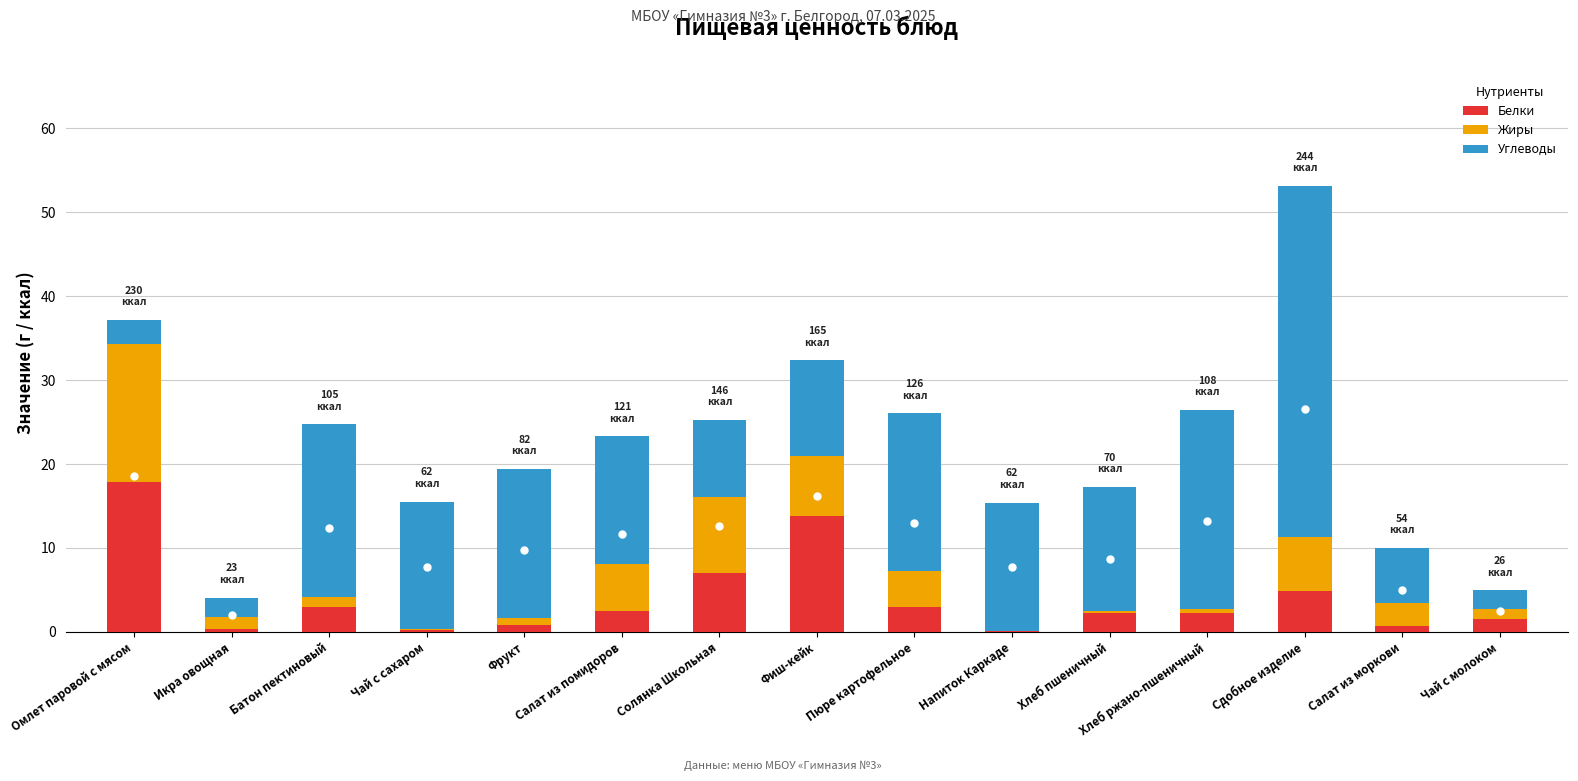

What is the approximate value of Белки at Пюре картофельное?

2.9